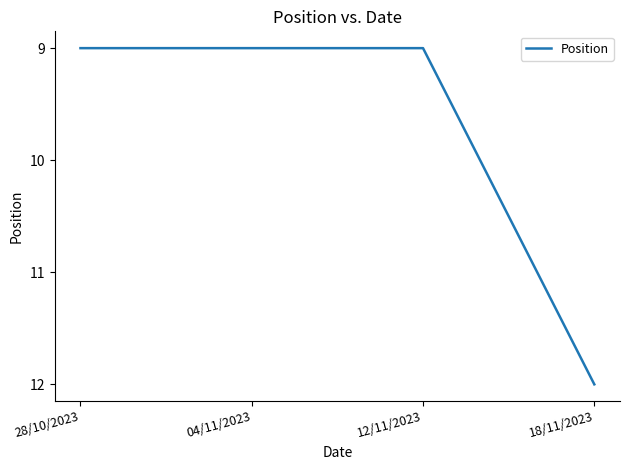

What position from the left is 04/11/2023?

2